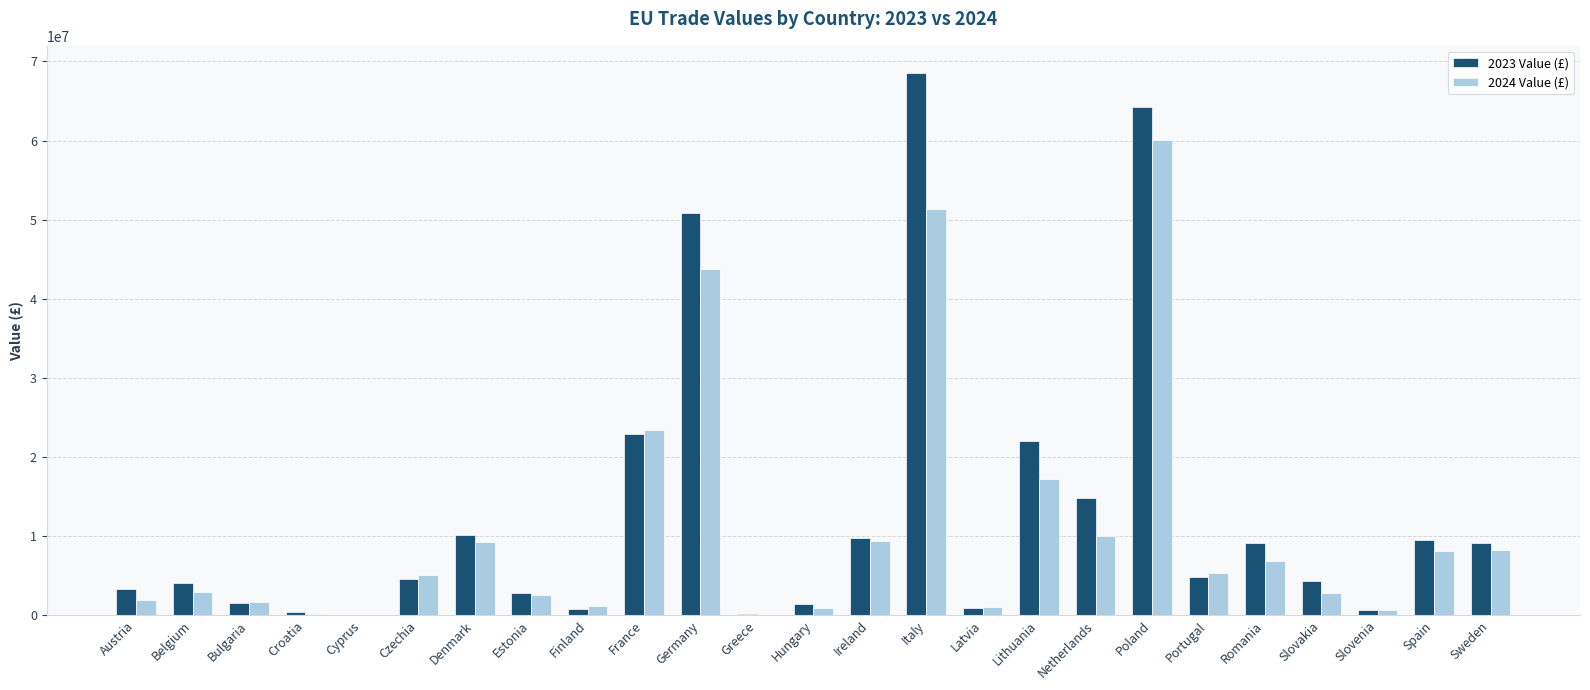

Is the value of 2024 Value (£) at Spain greater than the value of 2023 Value (£) at Denmark?

No